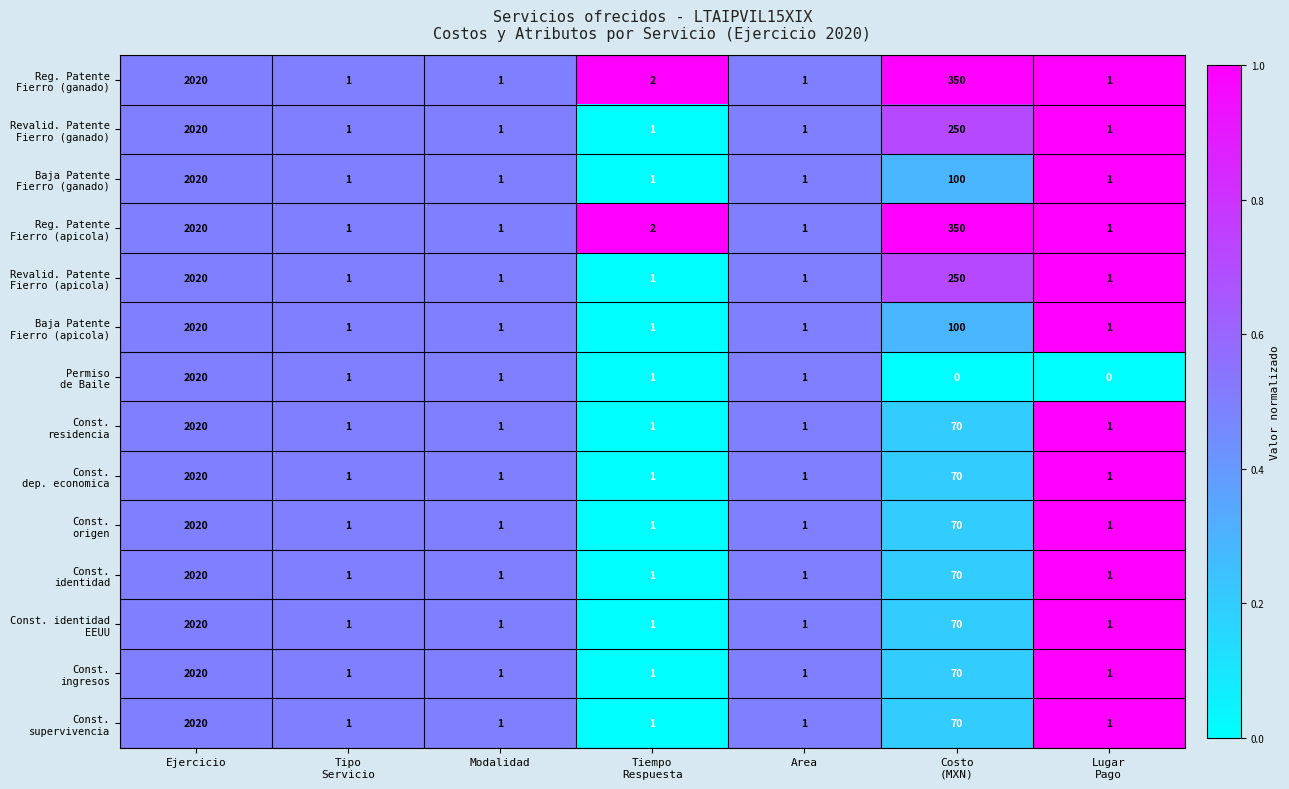

How many data points does each series have?

7